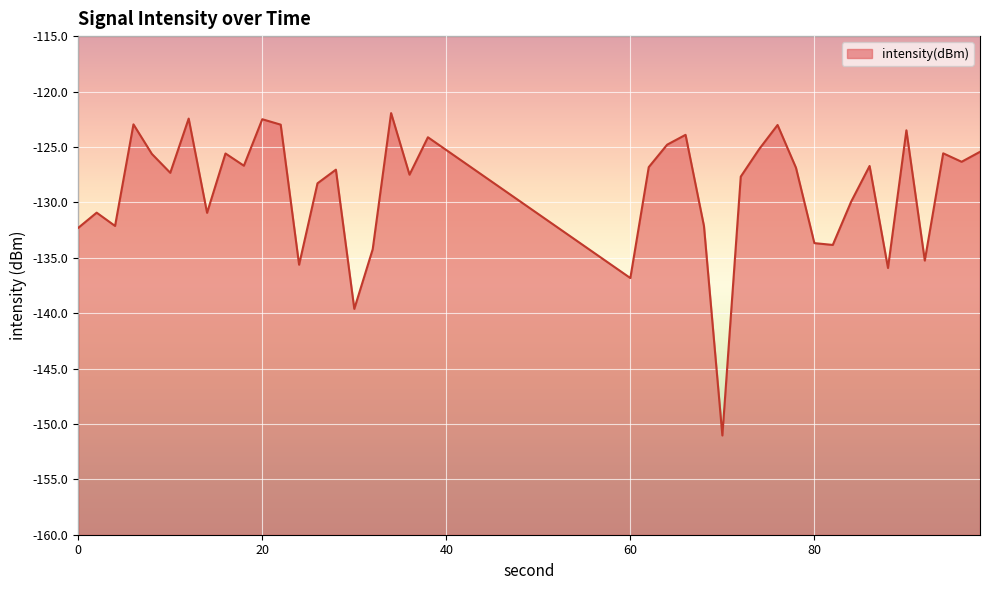

How many points are higher than both their immediate neighbors (excluding endpoints)?

13